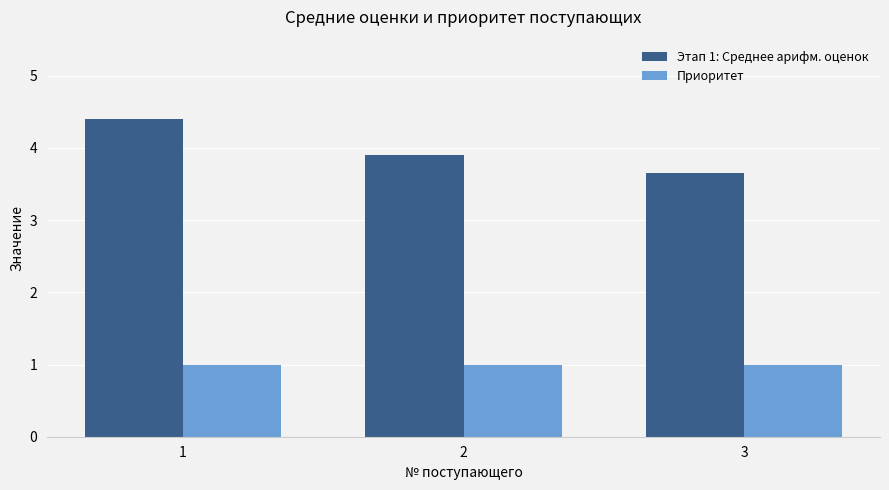

What are all the series names shown in the legend?

Этап 1: Среднее арифм. оценок, Приоритет